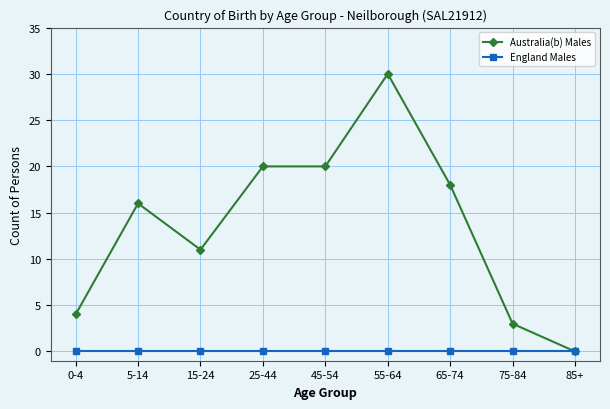

What is the label of the 6th point from the right?

25-44